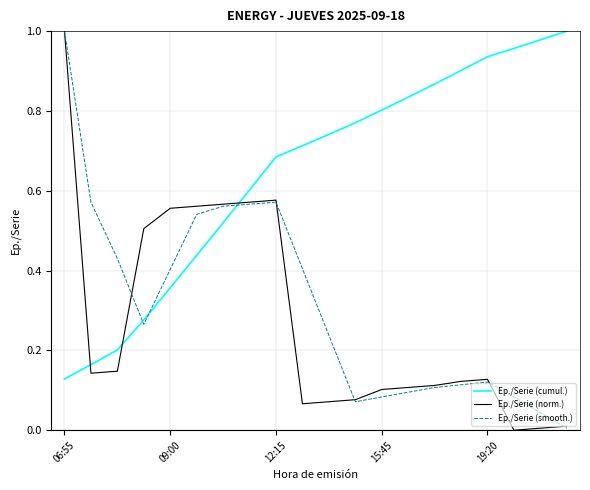

Which series has the widest spread of values?

Ep./Serie (norm.)